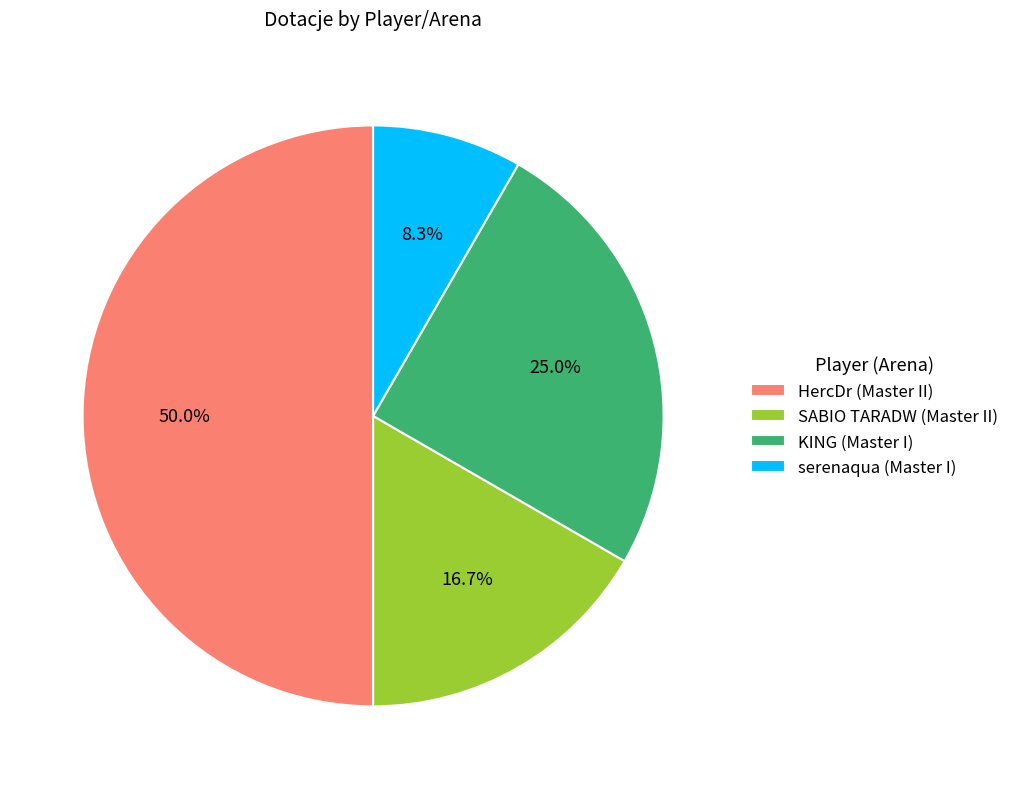

To the nearest percent, what is the average slice percentage?

25%